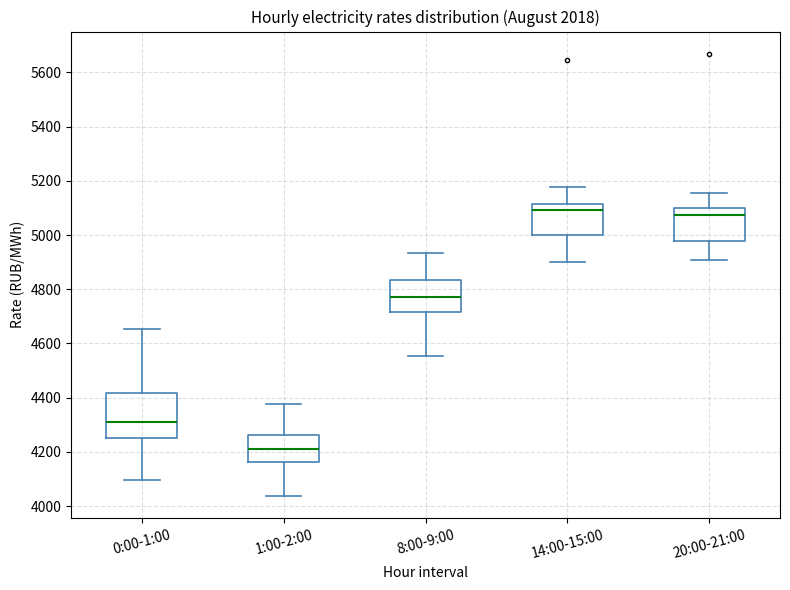

Reading left to right, transcribe this box plot: for each box, give where its median line is, the range the box spans, and where its two whiskers end, as read against the y-axis. The values are not printed on the chart, so give them approximately, as read against the axis.

0:00-1:00: median 4320, box 4260 to 4420, whiskers 4100 to 4660
1:00-2:00: median 4220, box 4160 to 4260, whiskers 4040 to 4380
8:00-9:00: median 4780, box 4720 to 4840, whiskers 4560 to 4940
14:00-15:00: median 5100, box 5000 to 5120, whiskers 4900 to 5180
20:00-21:00: median 5080, box 4980 to 5100, whiskers 4900 to 5160